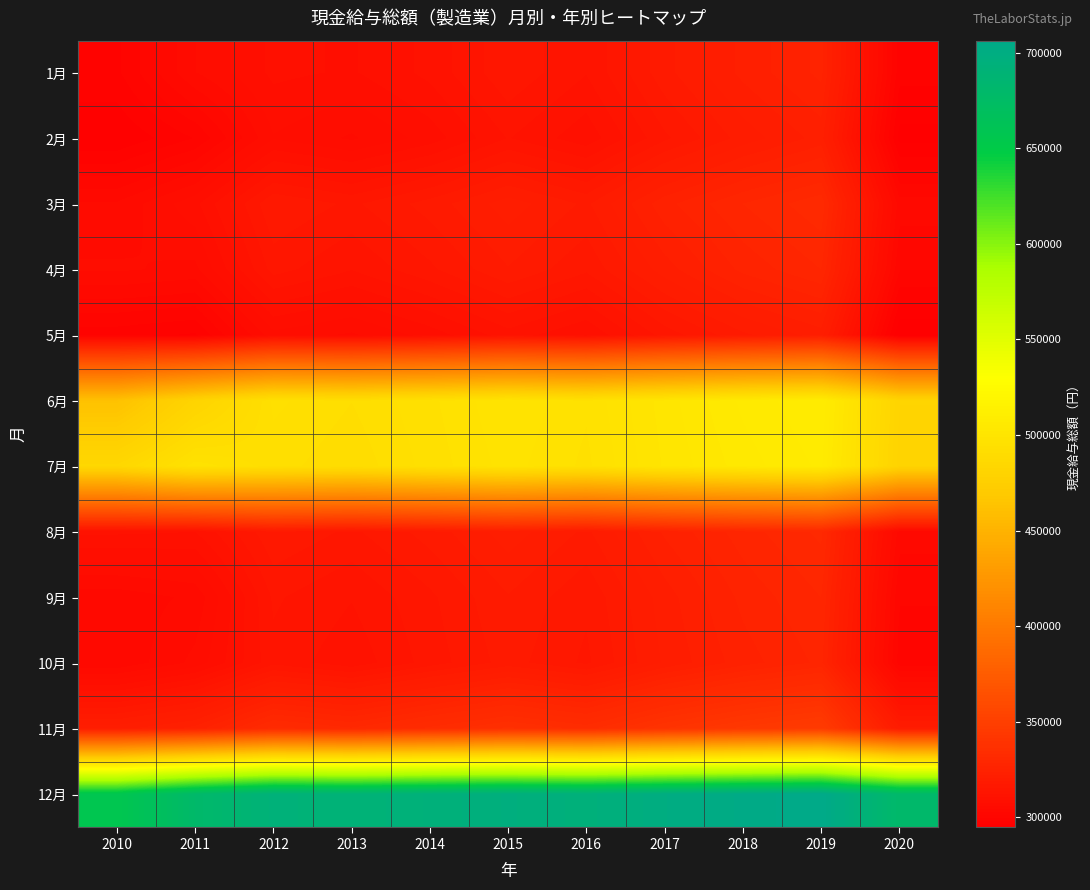

Reading right to left, list all the values displayed in this chart.

1月: 2020=298456	2019=325678	2018=322456	2017=318234	2016=312456	2015=315234	2014=311234	2013=308942	2012=309531	2011=305862	2010=299158
2月: 2020=295678	2019=322678	2018=319456	2017=315234	2016=309678	2015=312456	2014=308234	2013=305678	2012=307415	2011=299582	2010=296307
3月: 2020=303456	2019=331234	2018=328456	2017=324678	2016=318456	2015=321234	2014=317890	2013=315234	2012=317061	2011=308658	2010=304556
4月: 2020=301234	2019=328456	2018=325678	2017=321234	2016=315890	2015=318678	2014=315234	2013=312456	2012=314641	2011=305478	2010=306192
5月: 2020=294678	2019=321234	2018=318456	2017=314678	2016=309234	2015=311678	2014=308234	2013=305678	2012=307013	2011=297691	2010=298530
6月: 2020=481234	2019=508456	2018=505678	2017=501234	2016=495890	2015=498678	2014=495234	2013=492456	2012=494445	2011=480731	2010=462493
7月: 2020=480234	2019=507234	2018=504456	2017=500678	2016=495234	2015=497890	2014=494678	2013=491234	2012=493097	2011=496754	2010=484910
8月: 2020=303456	2019=330456	2018=327678	2017=323890	2016=318456	2015=321234	2014=317890	2013=315234	2012=317029	2011=310755	2010=311092
9月: 2020=301234	2019=328456	2018=325678	2017=321234	2016=315890	2015=318678	2014=315234	2013=312456	2012=314234	2011=304685	2010=303343
10月: 2020=300234	2019=327234	2018=324456	2017=320678	2016=315234	2015=317890	2014=314678	2013=311234	2012=313456	2011=306429	2010=302851
11月: 2020=319234	2019=346234	2018=343456	2017=339678	2016=334234	2015=336890	2014=333678	2013=330234	2012=332456	2011=324245	2010=321369
12月: 2020=679234	2019=706234	2018=703456	2017=699678	2016=694234	2015=696890	2014=693678	2013=690234	2012=692456	2011=679058	2010=656444